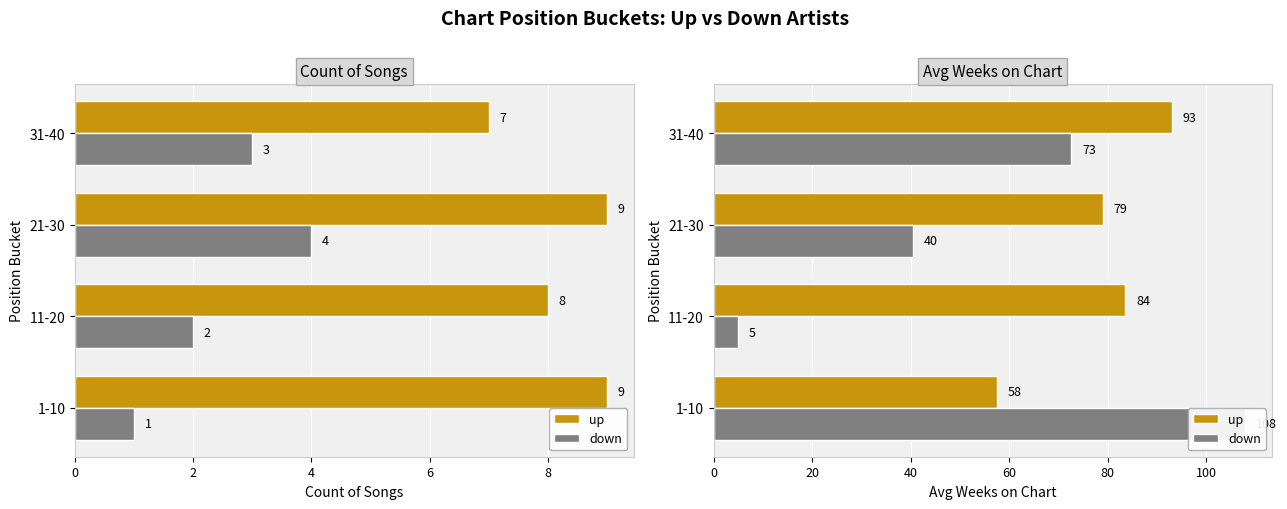

What is the spread (max minus min) of values at 31-40?

20.5